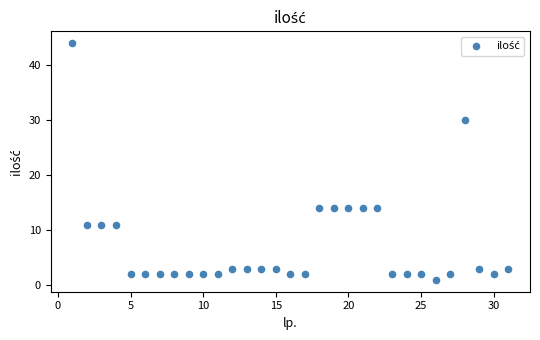

What is the range of X values (max minus min)?

30